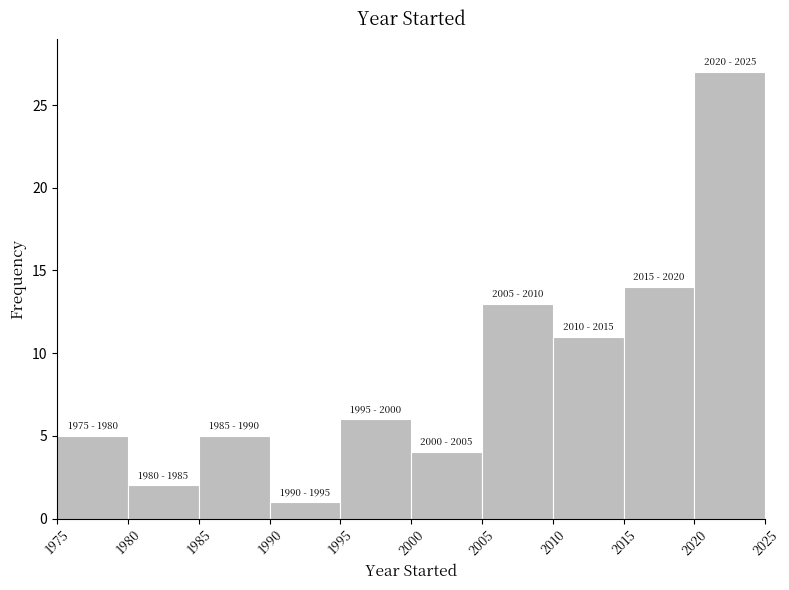

Which range on the x-axis has the tallest bar?

2020 to 2025